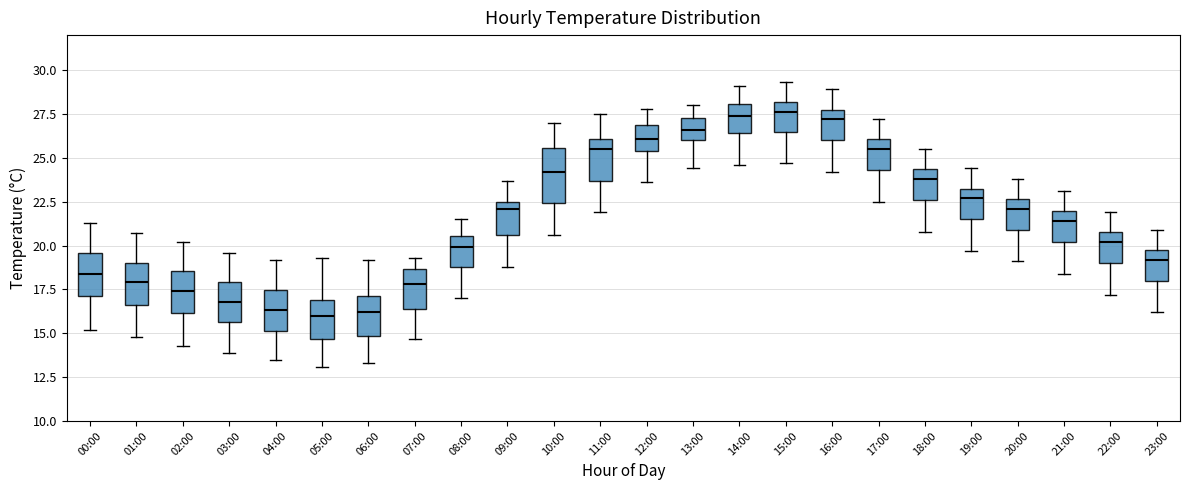

Comparing the boxes themselves (not the whiskers), which one is the tallest?

10:00